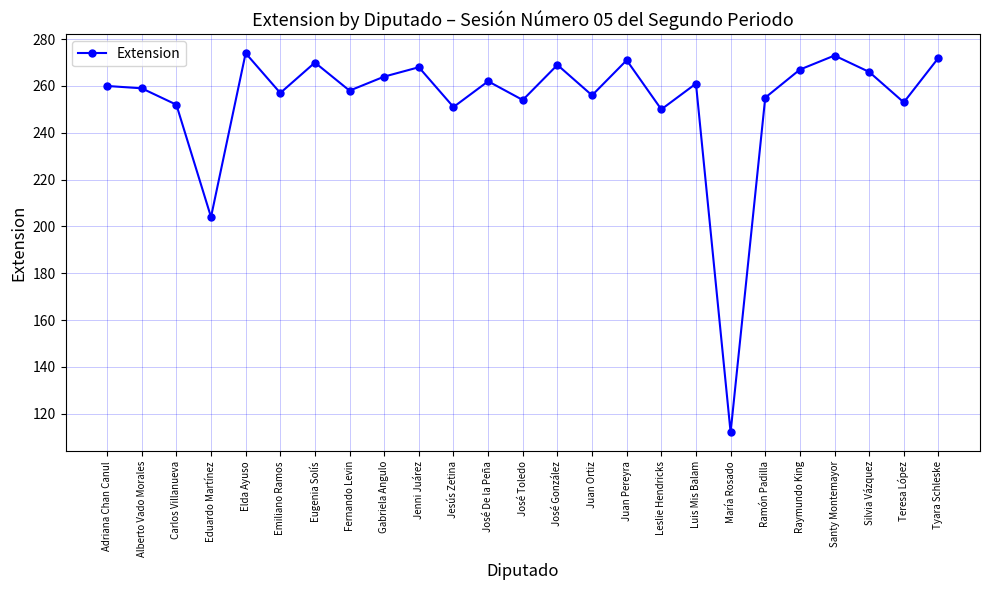

What is the greatest value displayed?

274